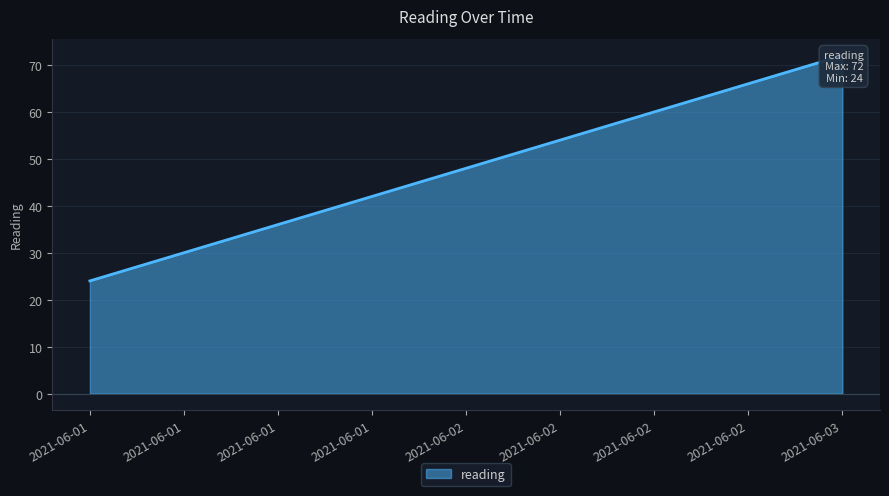

Which category has the highest value across all series?

2021-06-03